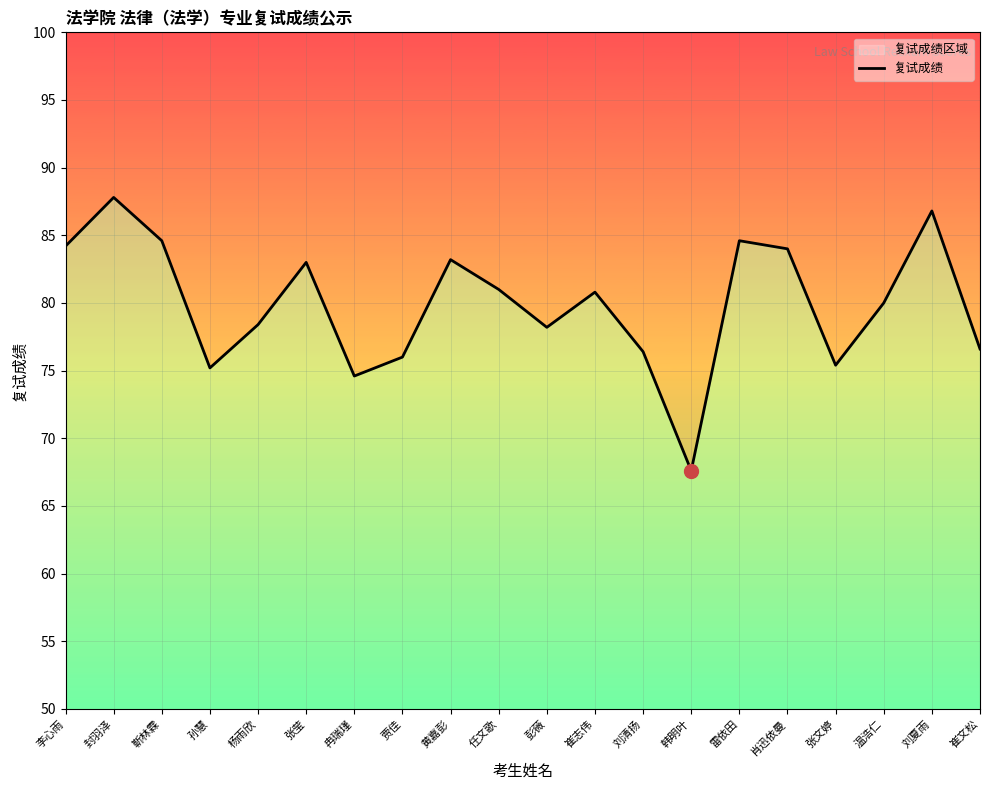

The value at 韩明叶 is 96.6. True or false?

False